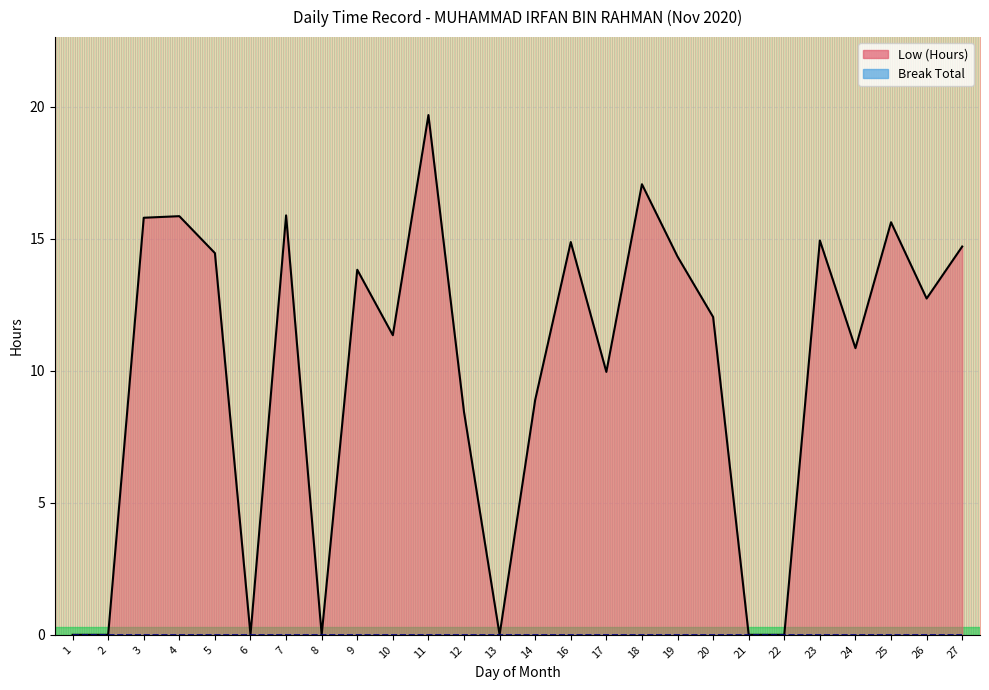

How many interior local peaks (higher than both neighbors) does the data have?

8